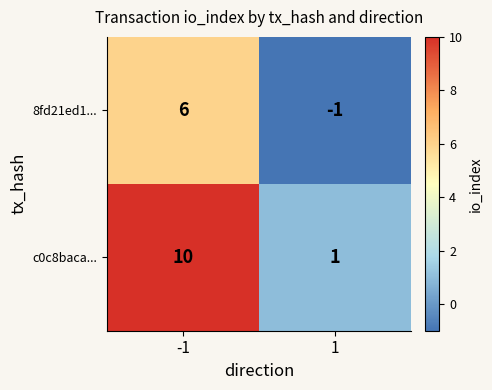

Rank the series by their average value, from lowest to highest.

8fd21ed1..., c0c8baca...